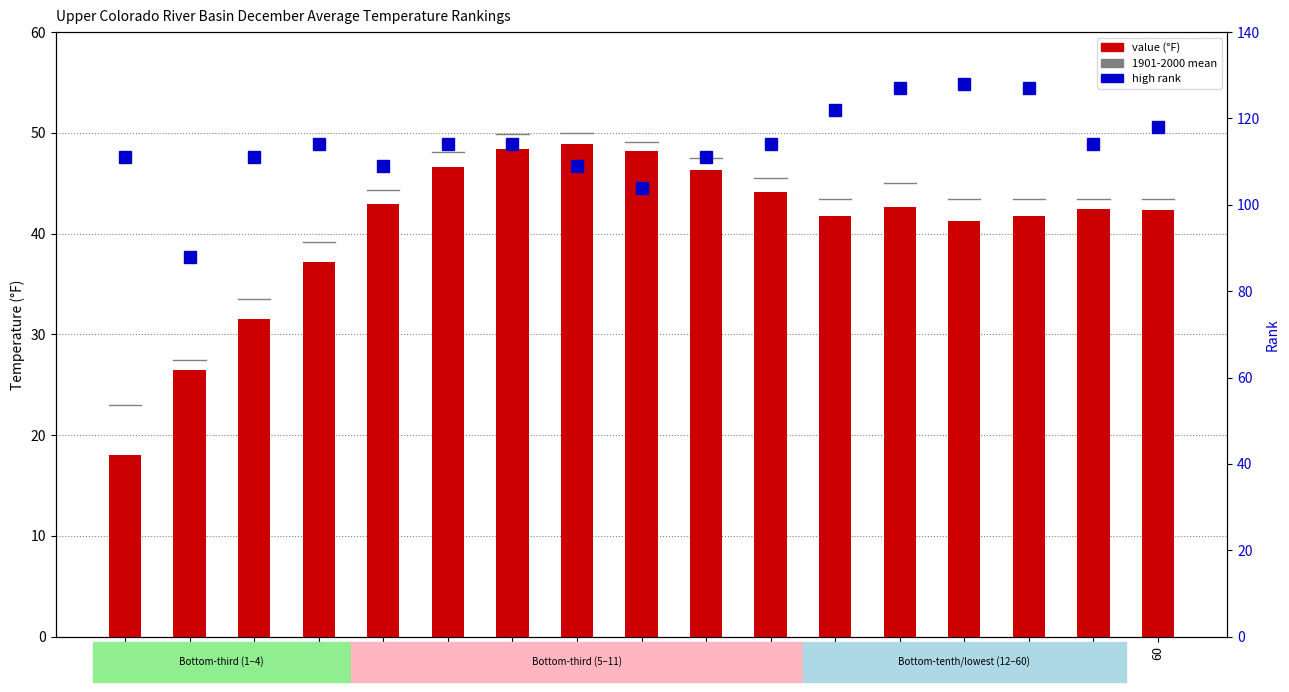

What is the average value of the value (°F) series?

40.6